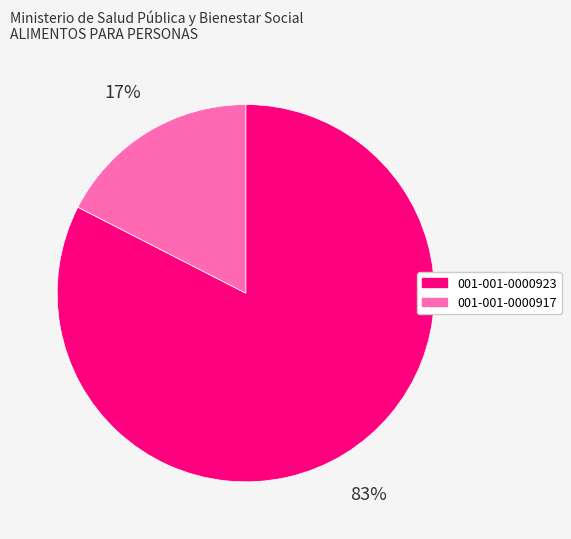

To the nearest percent, what portion does 001-001-0000917 represent?

17%